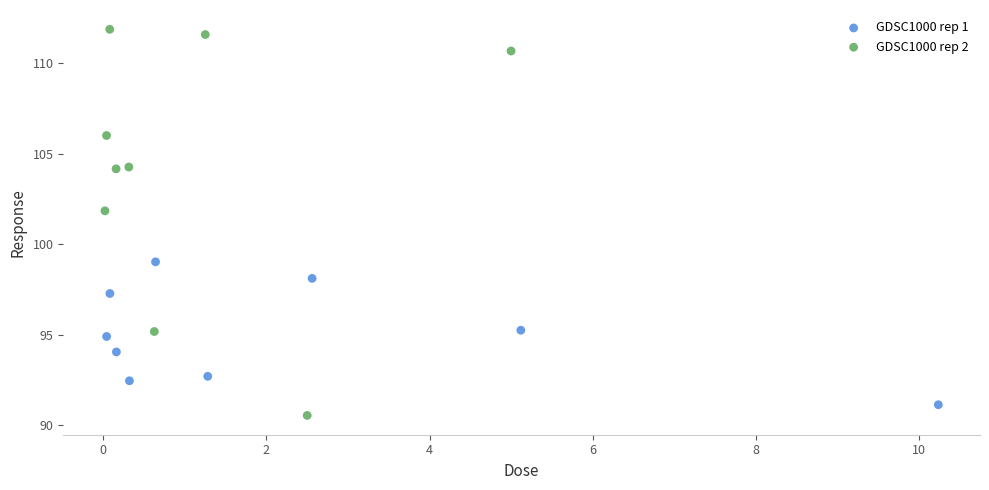

Which series reaches the maximum Y coordinate?

GDSC1000 rep 2